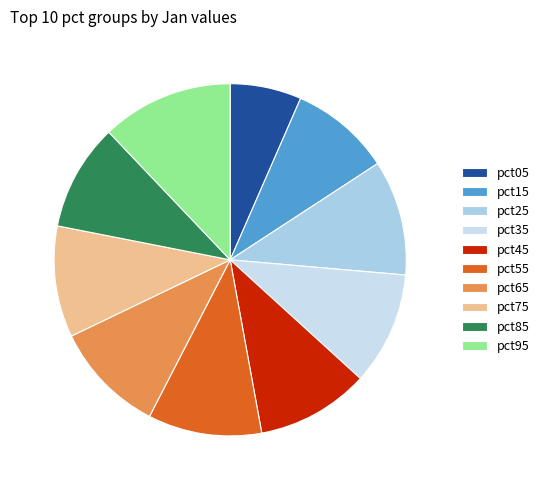

Is pct55 the majority of the pie?

No